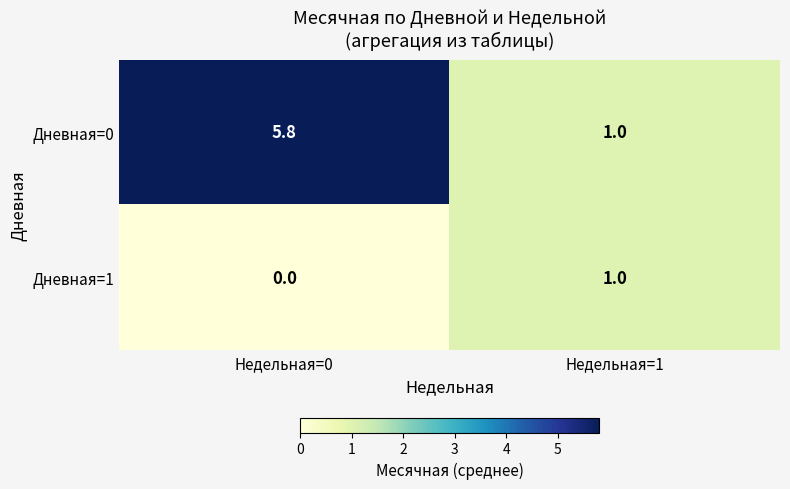

Which series has the largest range (max minus min)?

Дневная=0